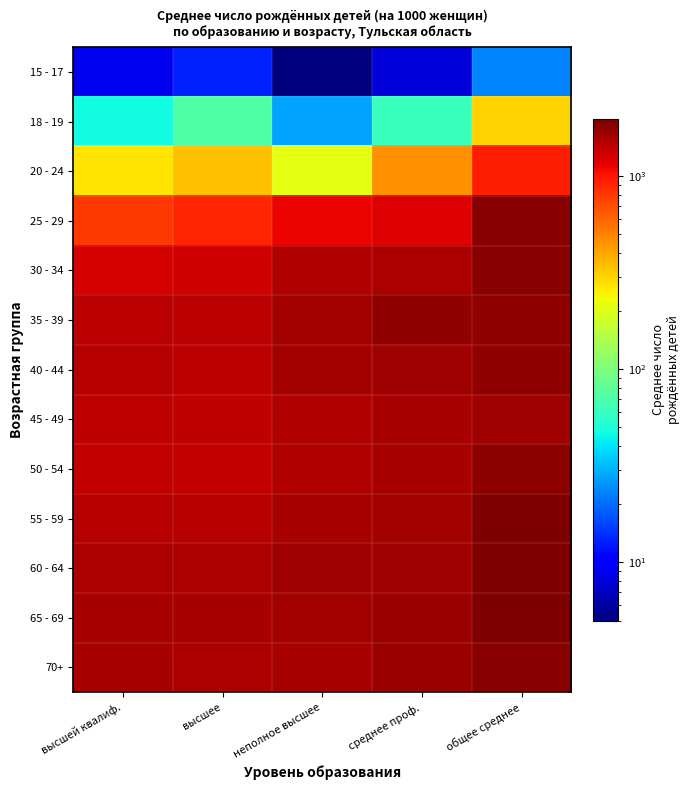

Which series has the largest total across all categories?

65 - 69